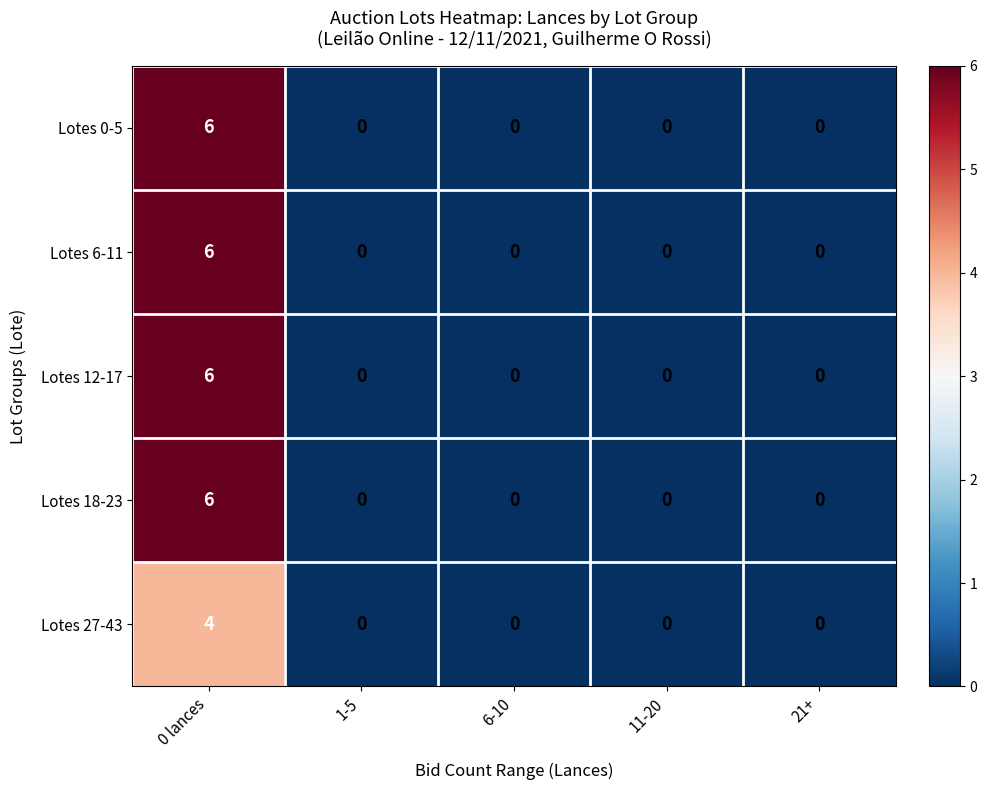

Reading right to left, what are all the values shown in this chart?

Lotes 0-5: 21+=0	11-20=0	6-10=0	1-5=0	0 lances=6
Lotes 6-11: 21+=0	11-20=0	6-10=0	1-5=0	0 lances=6
Lotes 12-17: 21+=0	11-20=0	6-10=0	1-5=0	0 lances=6
Lotes 18-23: 21+=0	11-20=0	6-10=0	1-5=0	0 lances=6
Lotes 27-43: 21+=0	11-20=0	6-10=0	1-5=0	0 lances=4